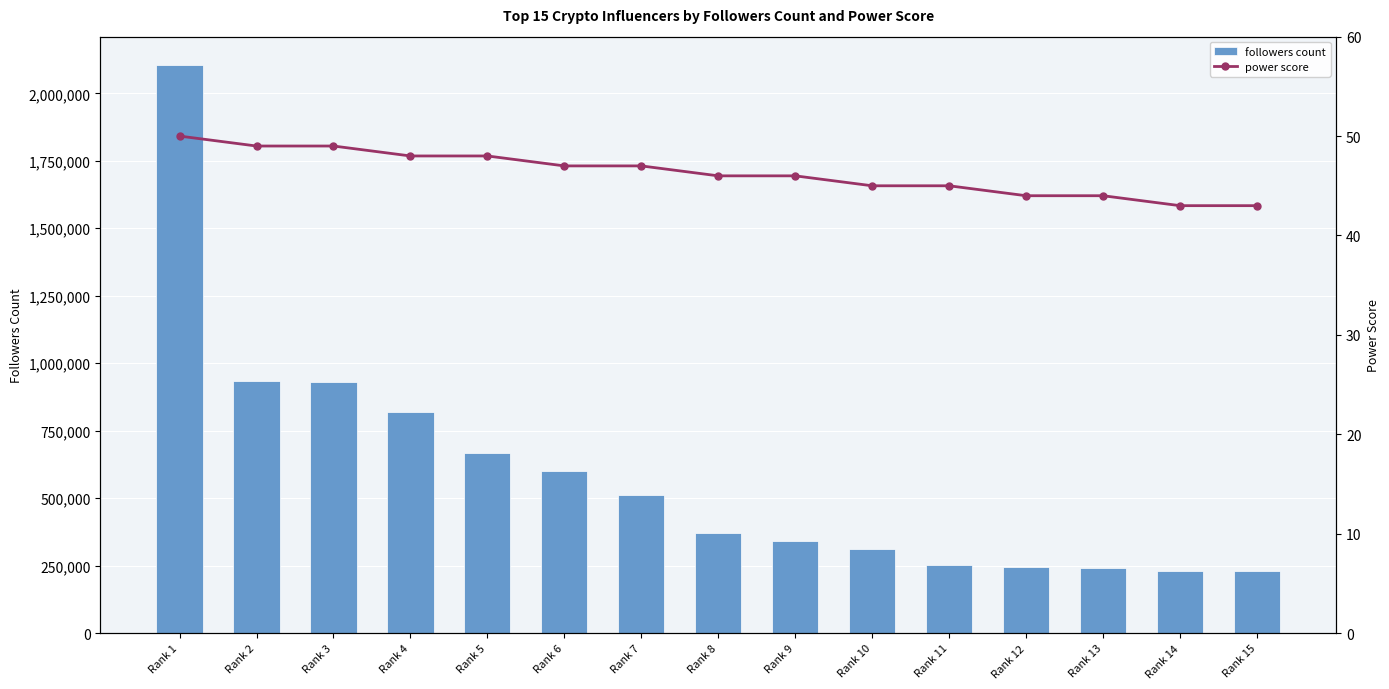

True or false: power score has a value of 49 at Rank 2.

True